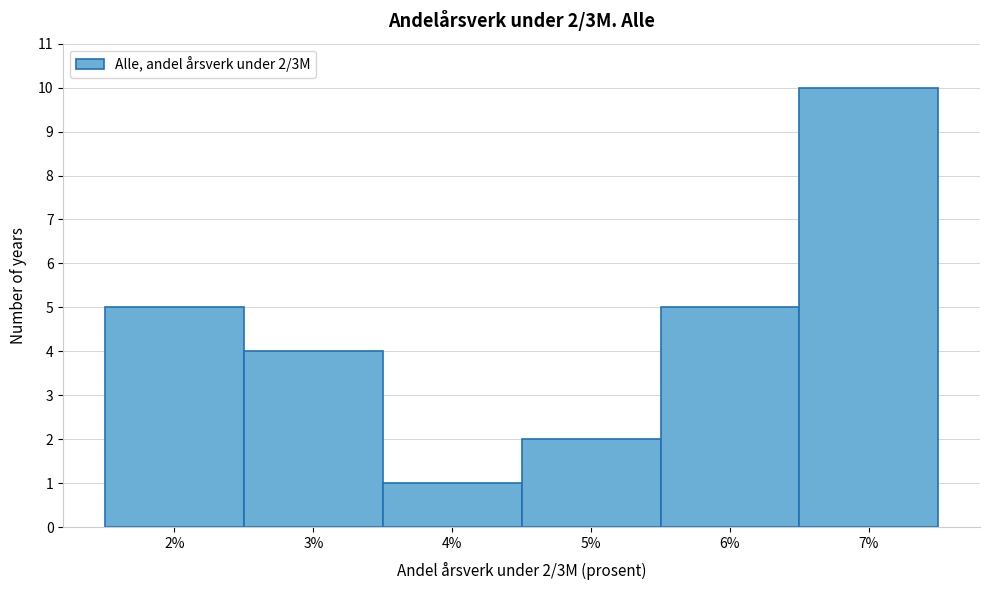

Reading left to right, list all the values displayed in this chart.

5	4	1	2	5	10